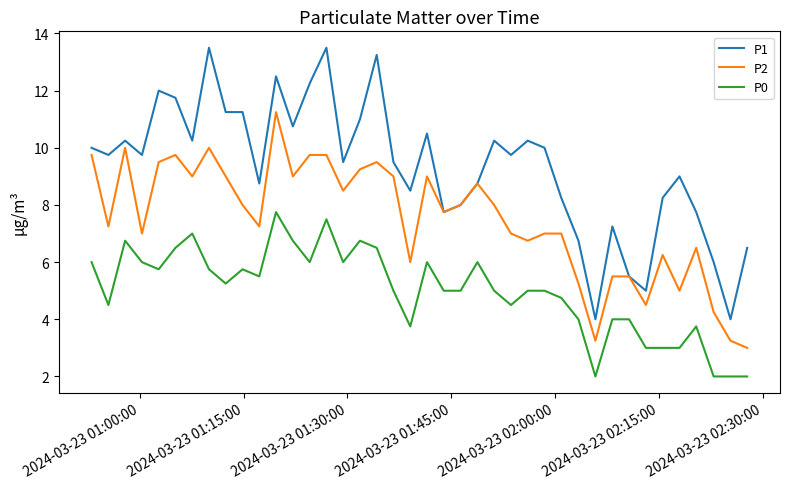

What is the highest value of the P1 series?

13.5